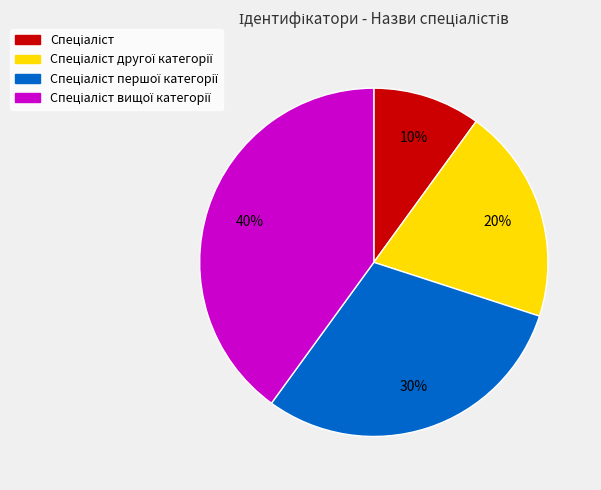

To the nearest percent, what is the average slice percentage?

25%